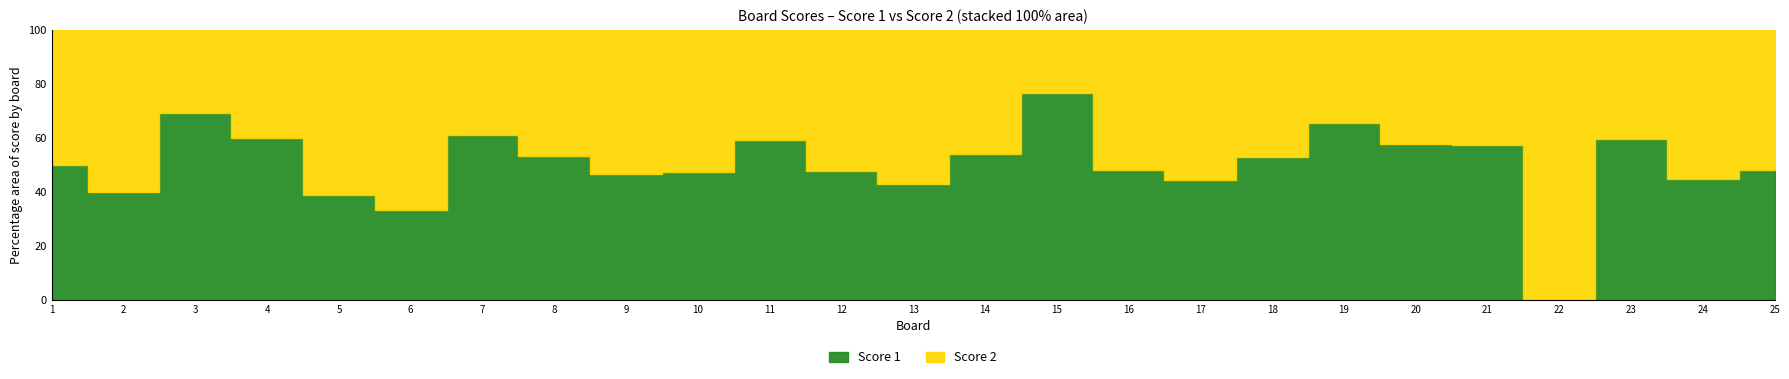

In Score 2, how many points are lower than both neighbors (excluding endpoints)?

6